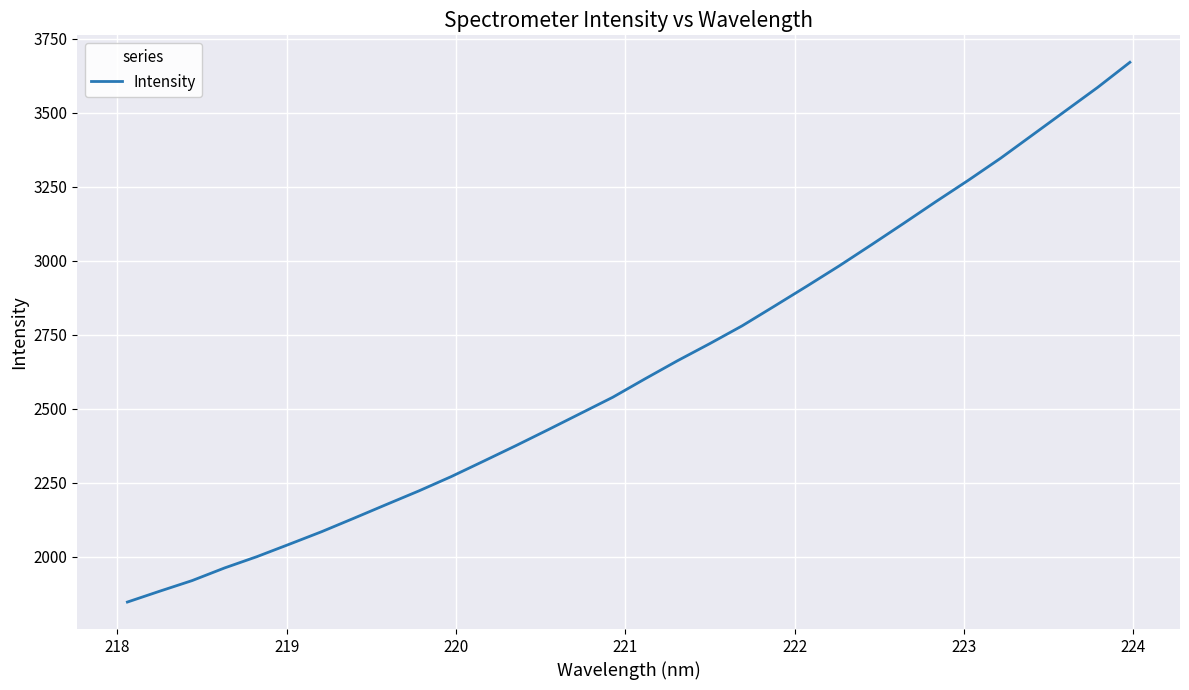

What is the maximum value shown in the chart?

3670.9